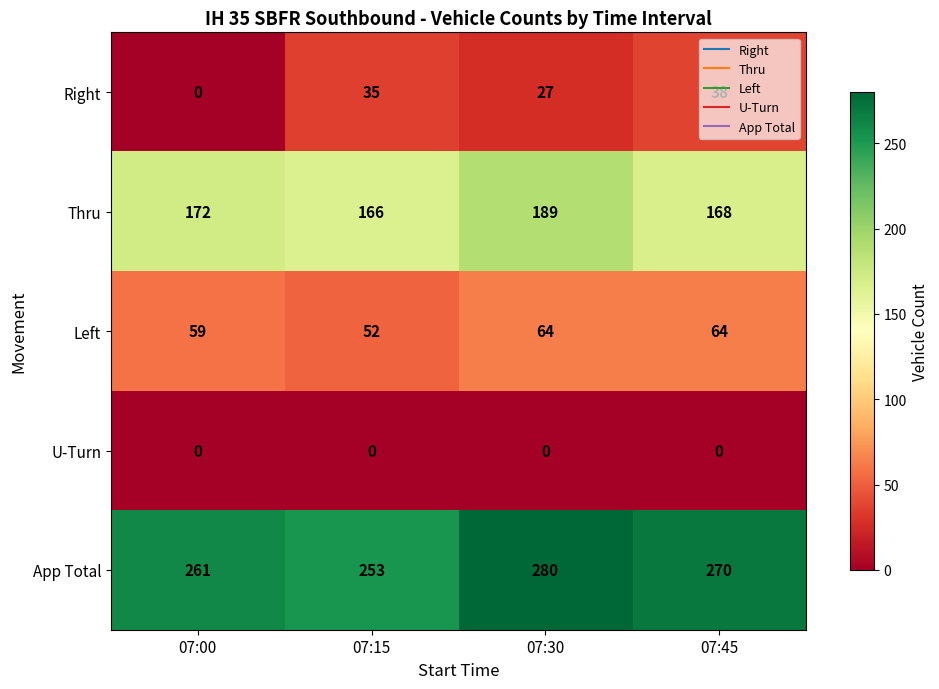

Rank the series at 07:30 from lowest to highest value.

U-Turn, Right, Left, Thru, App Total